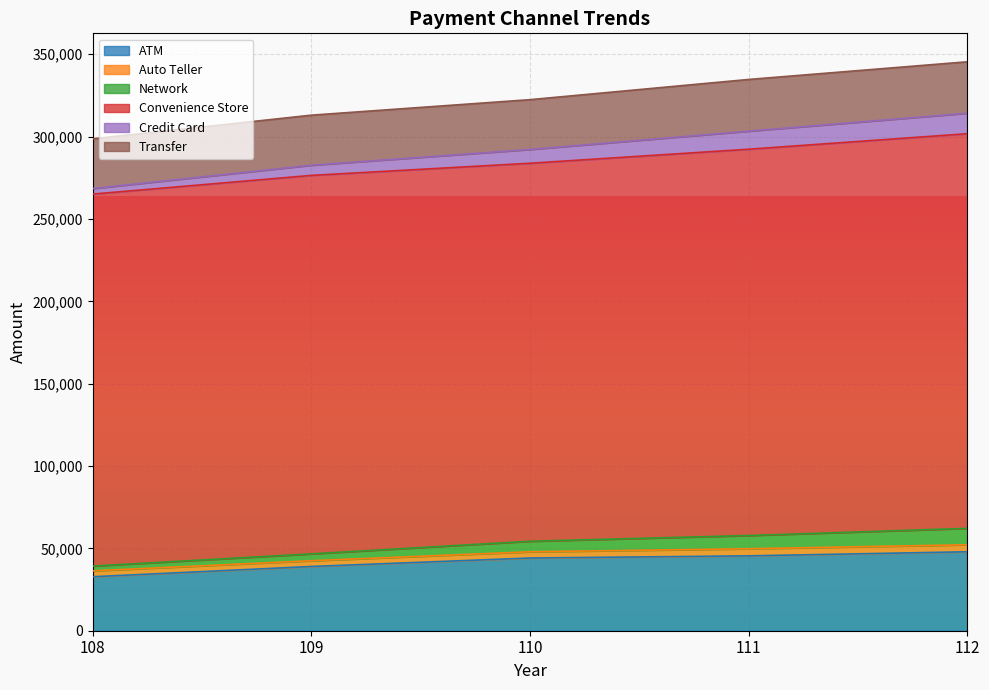

What is the lowest value of the ATM series?

32782